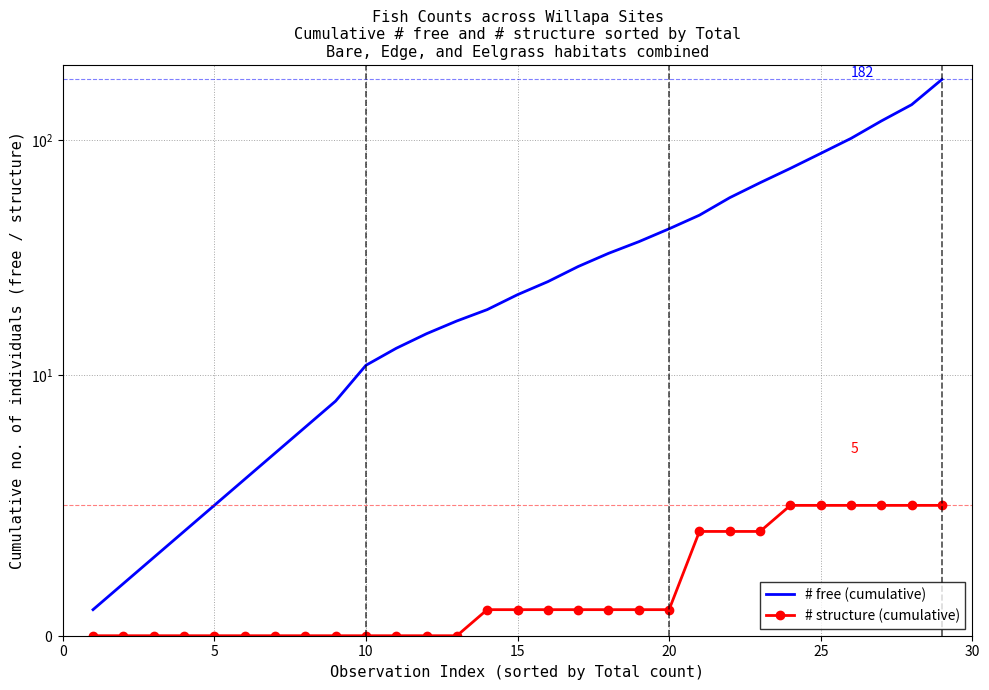

The # free (cumulative) series shows 171 at 26. True or false?

False